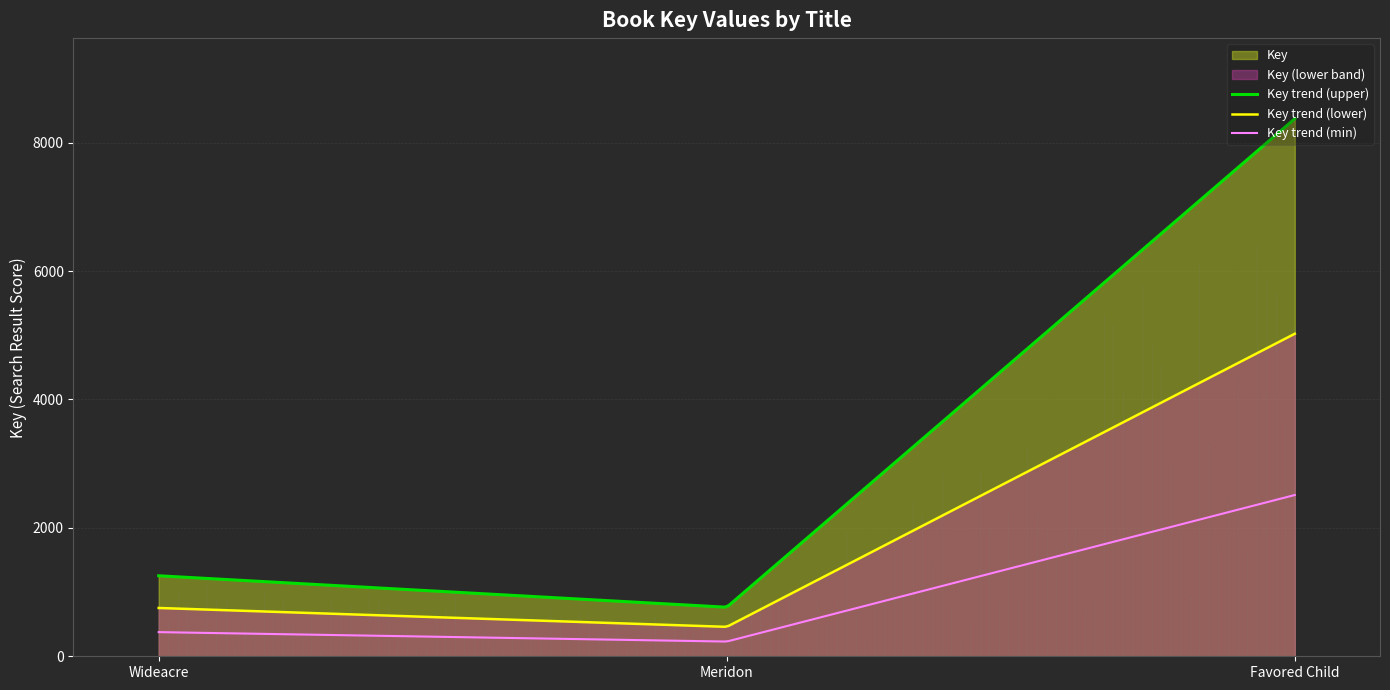

List the labels in order of value, smallest first.

Meridon, Wideacre, Favored Child